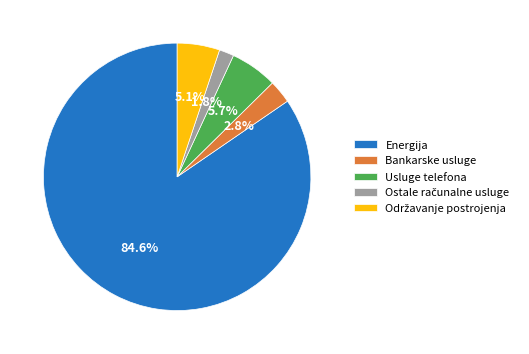

What is the ratio of the value at Energija to the value at Usluge telefona?

14.8